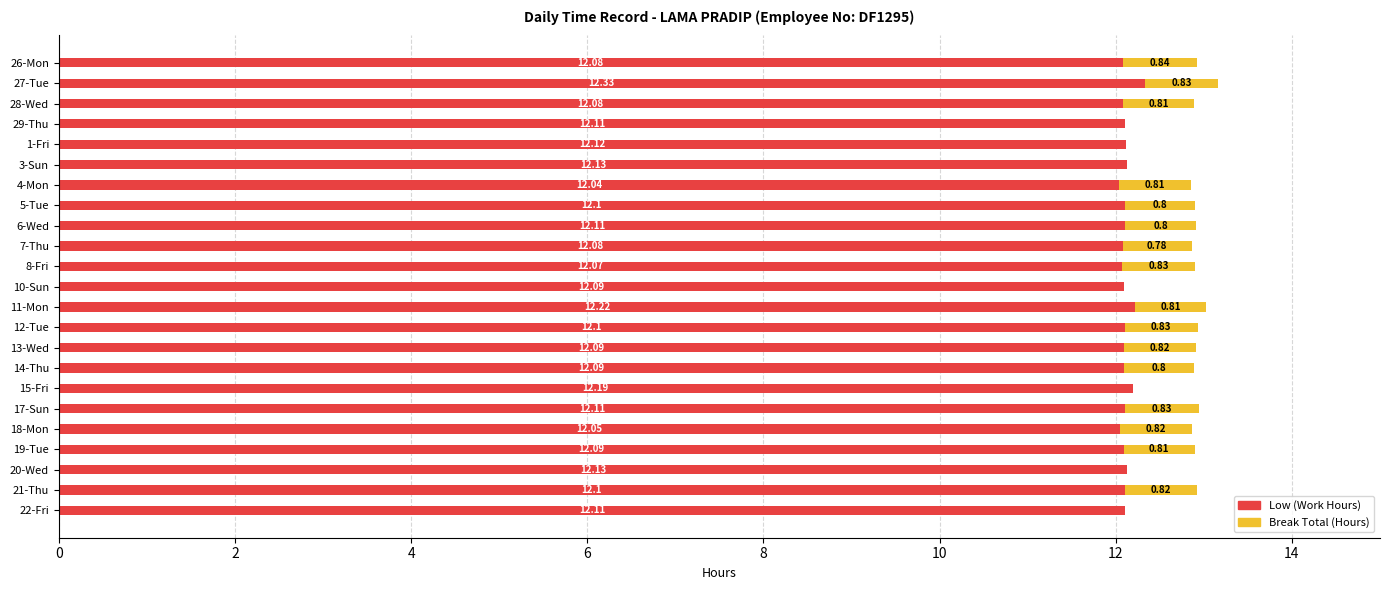

How many distinct data groups are displayed?

2